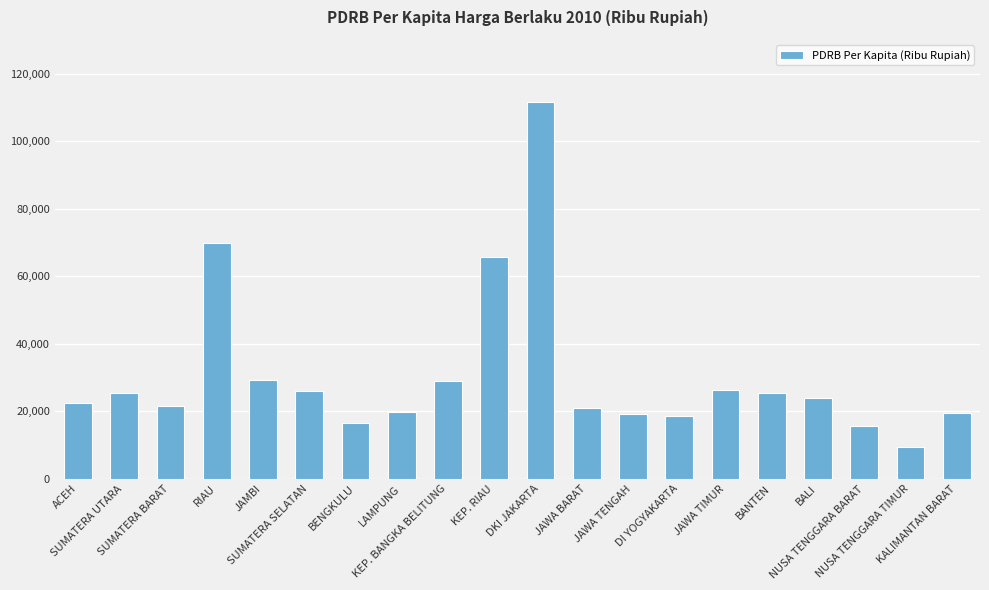

What is the label of the 8th bar from the left?

LAMPUNG